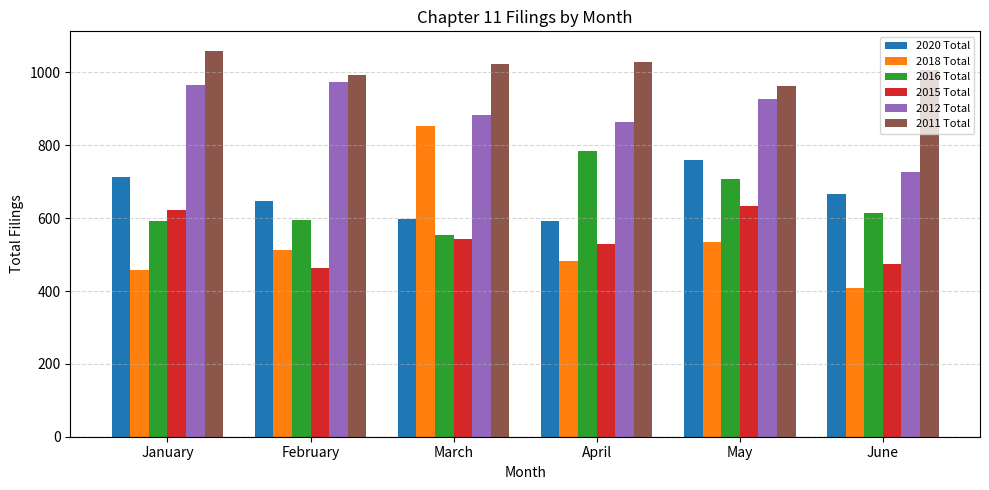

Which series changed the most between February and March?

2018 Total